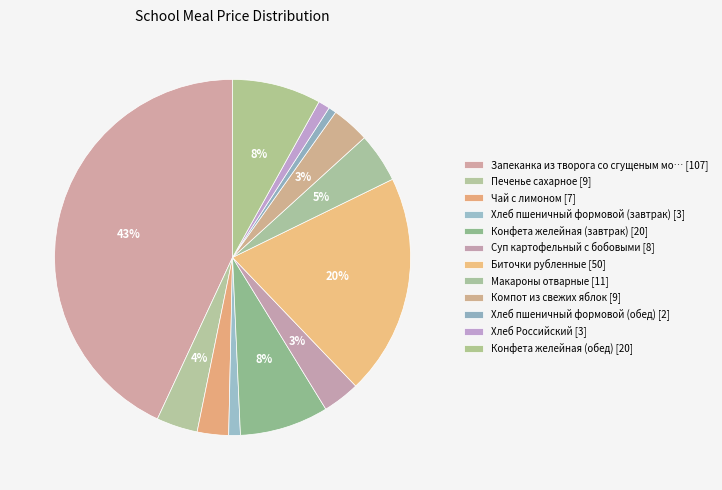

How many segments does this pie chart have?

12